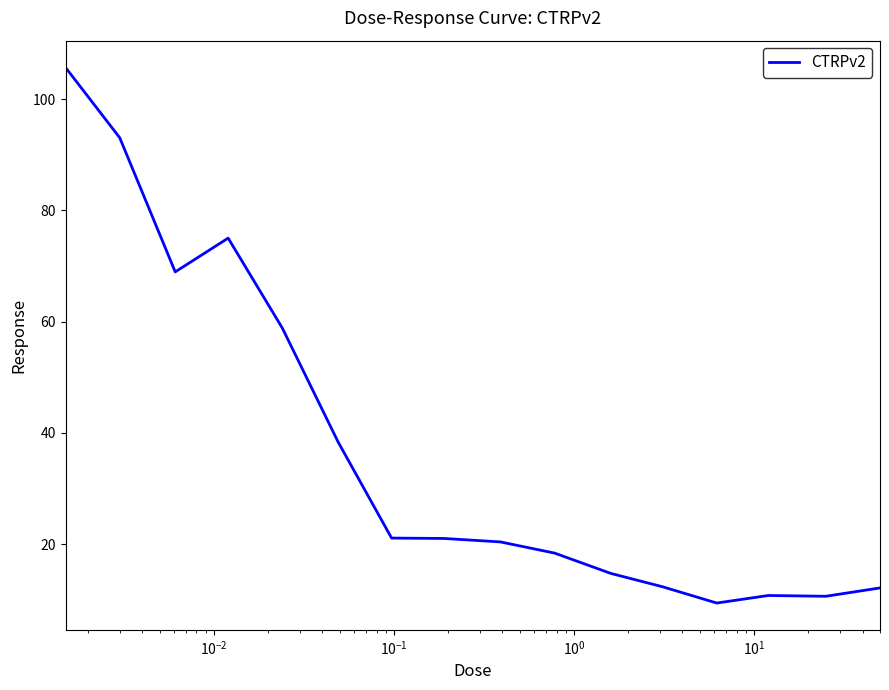

What is the difference between the maximum and minimum values?

96.3